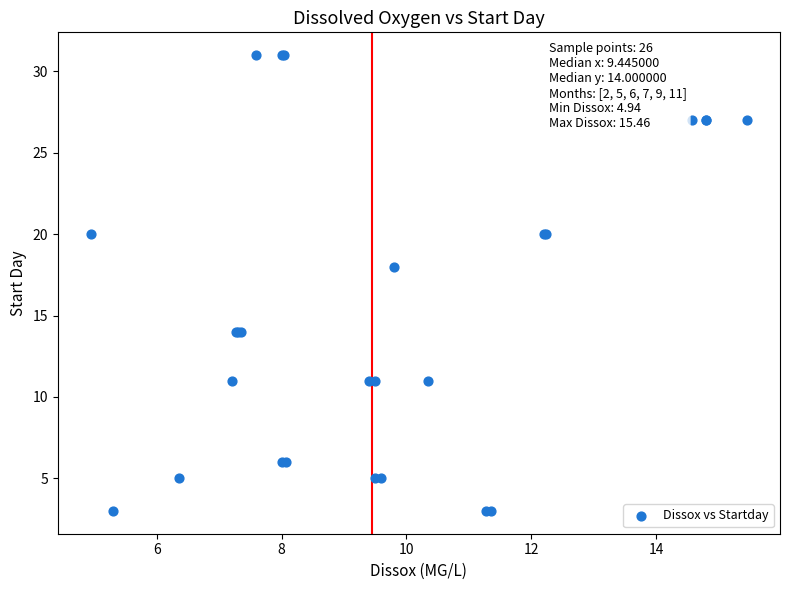

What Y value in the scatter plot is closest to 17?

18